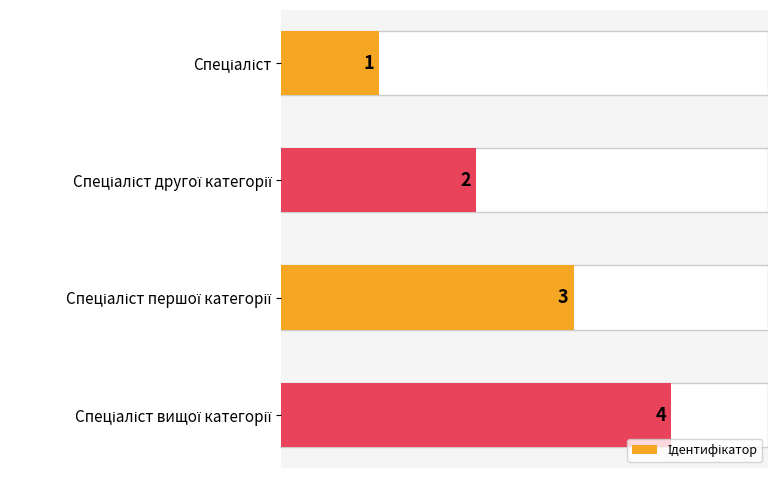

What is the sum of all values?

10